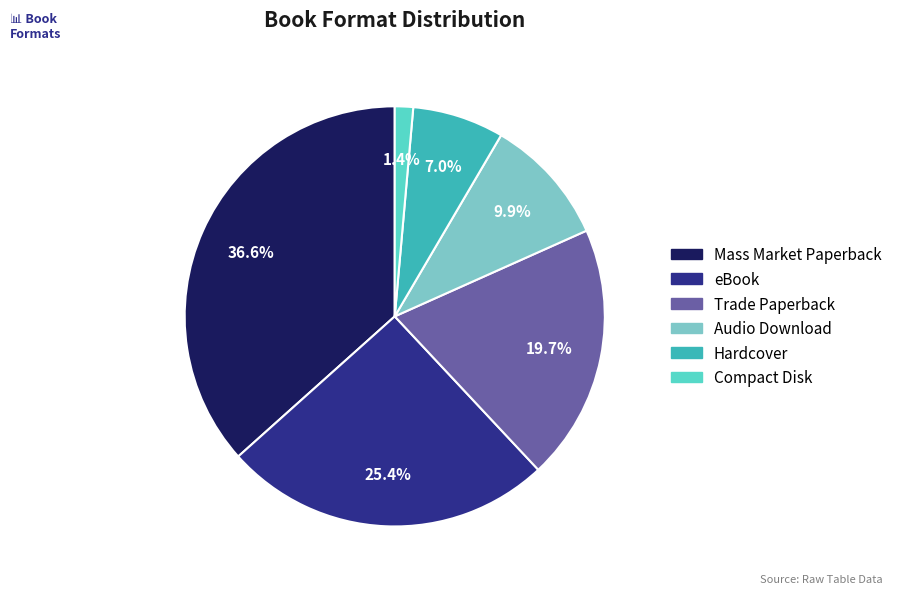

Do eBook and Audio Download together represent more than half of the pie?

No